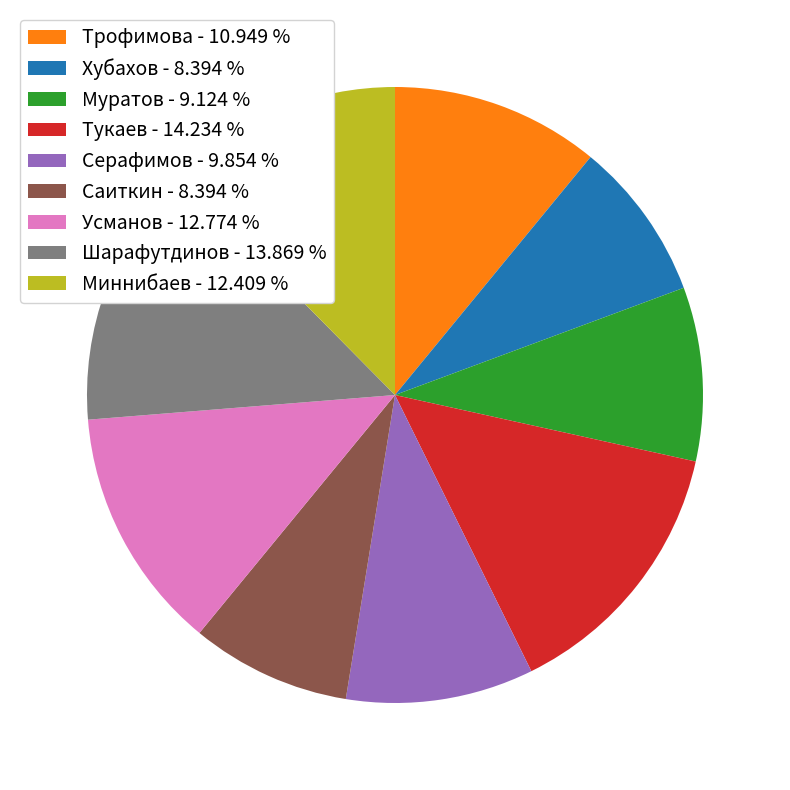

Count the number of slices in the pie.

9